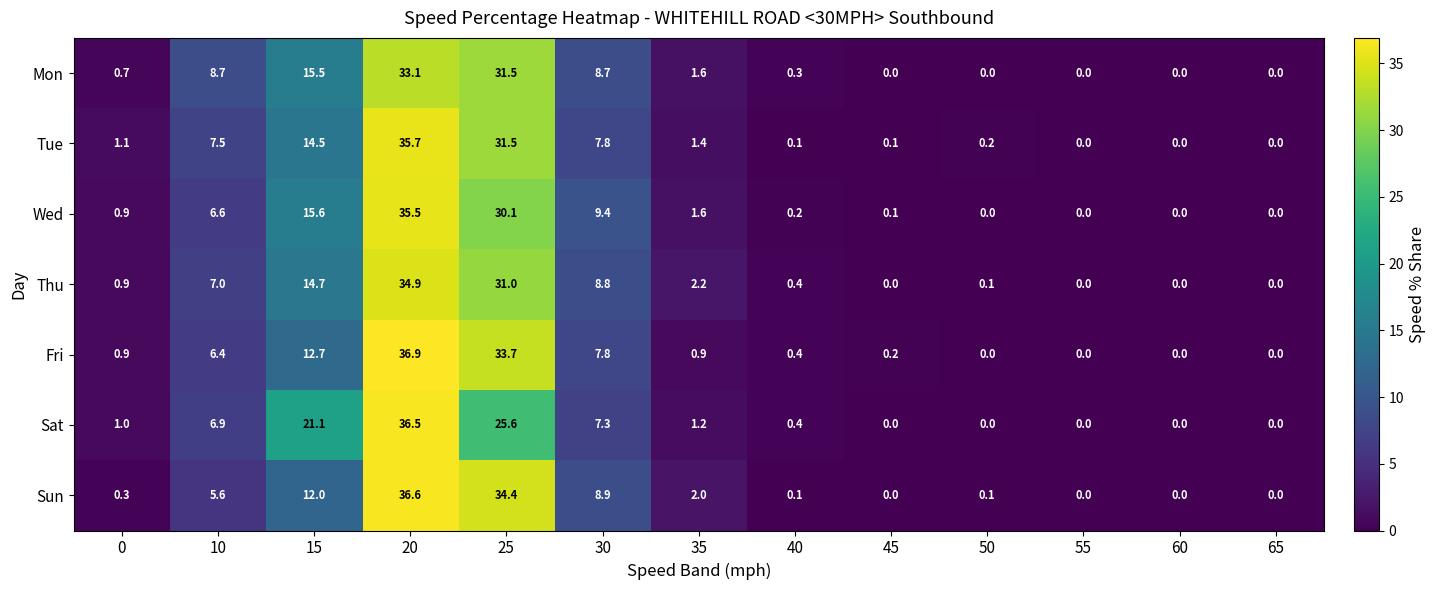

What is the sum of the Mon values at 55 and 20?

33.1